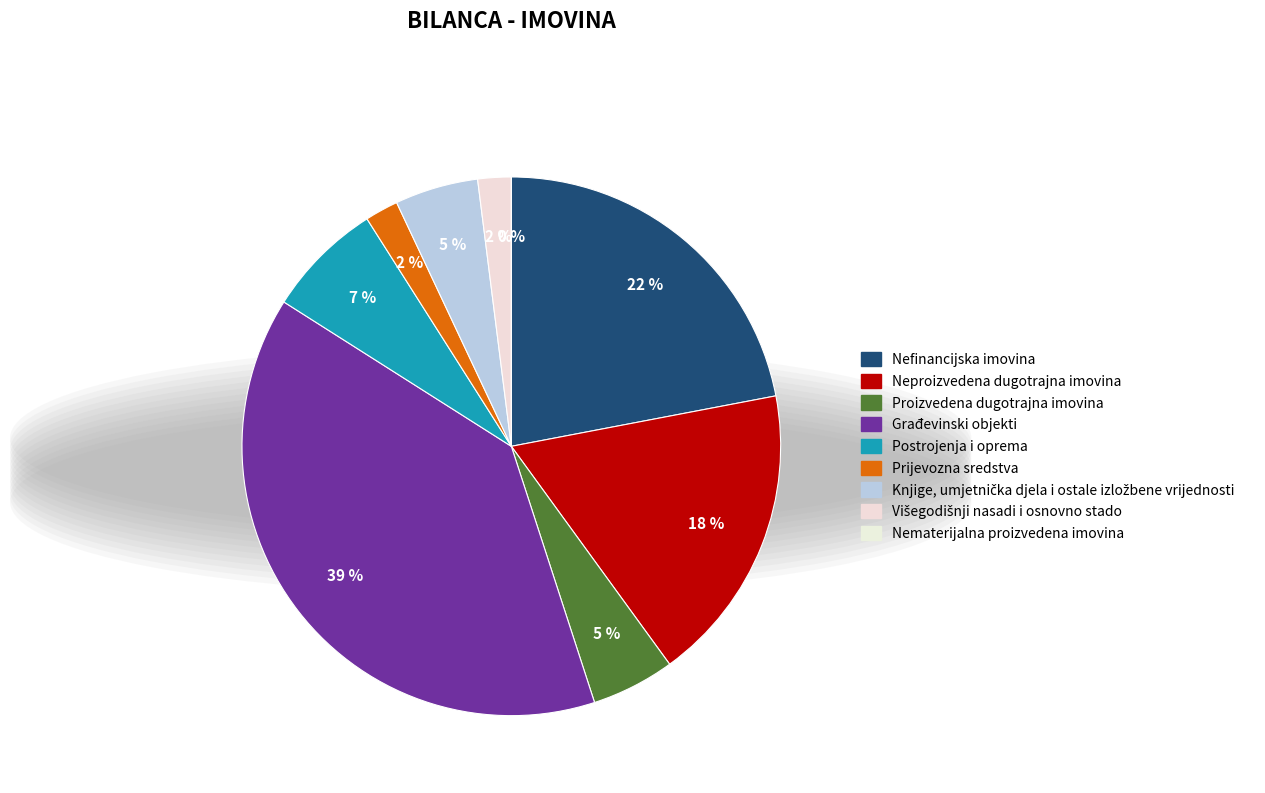

What is the largest slice in the pie chart?

Građevinski objekti